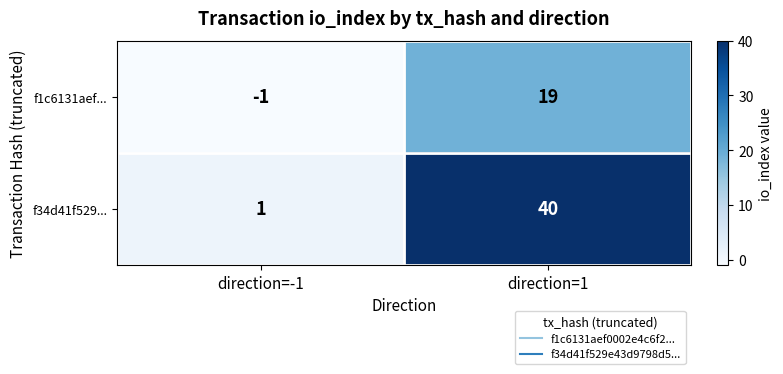

Count the number of categories in the chart.

2